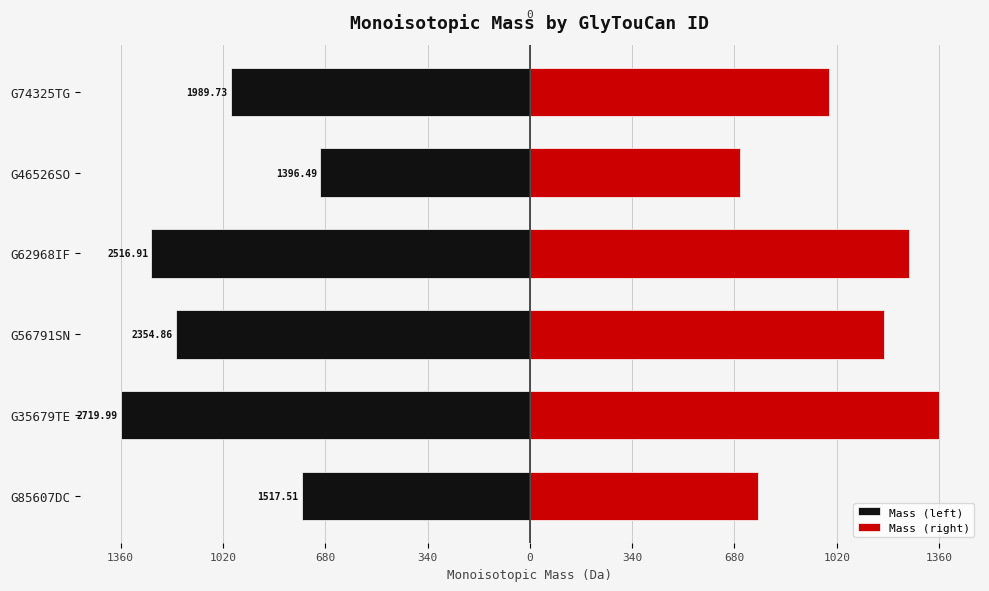

What is the approximate value of Mass (right) at G62968IF?

1258.5